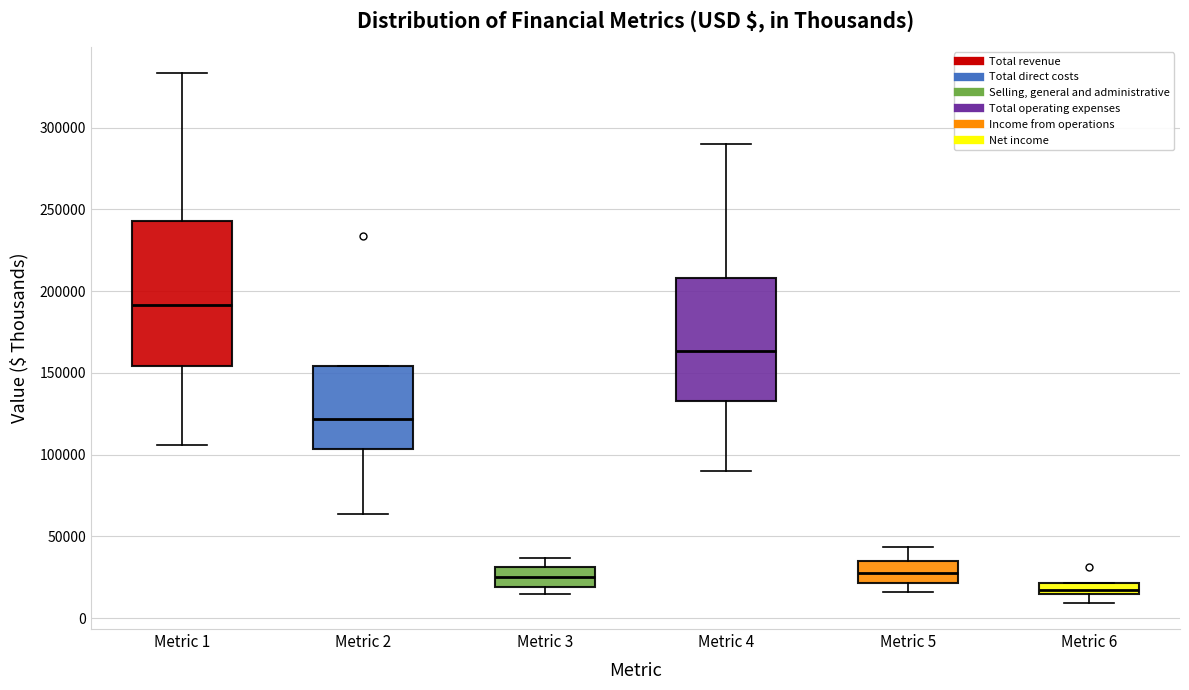

Where is the upper edge of the box for Metric 6 on the y-axis? The values are not printed on the chart, so give them approximately, as read against the axis.

20000